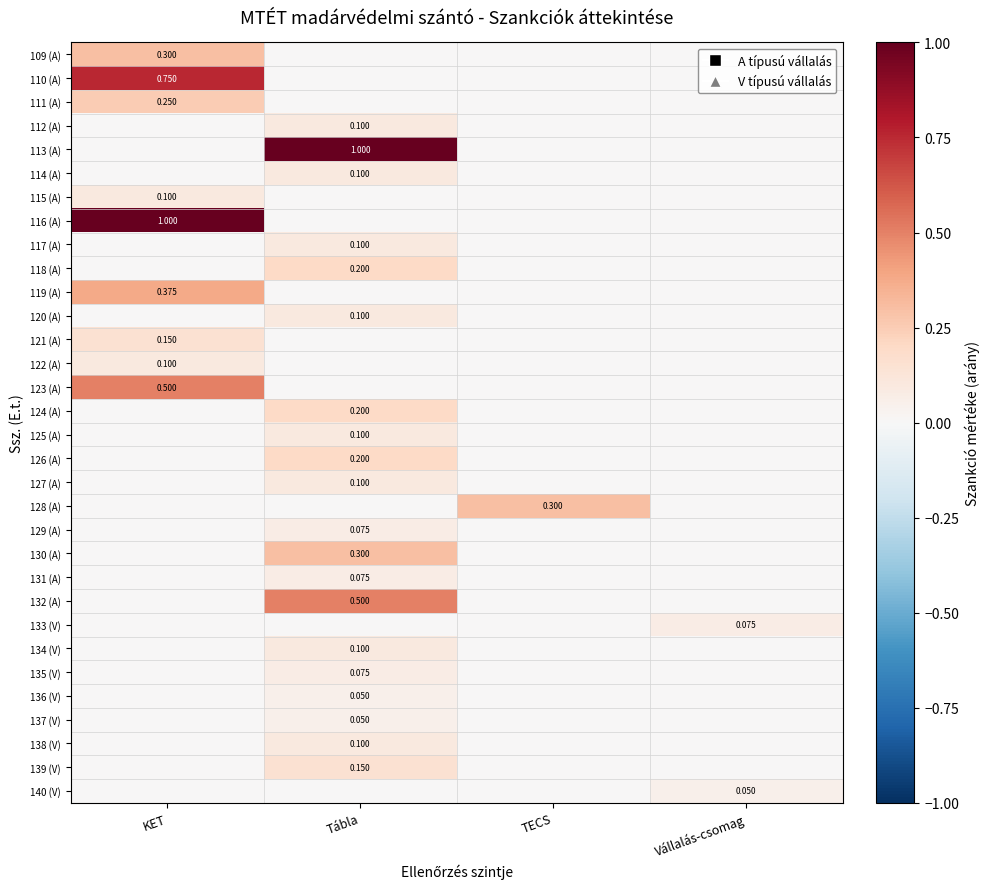

Where is 134 (V) nearest to the value 0?

KET